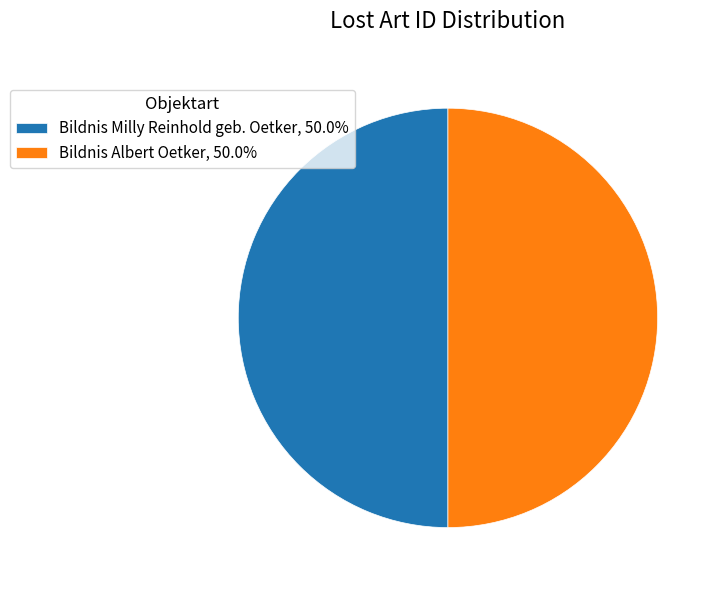

Do Bildnis Milly Reinhold geb. Oetker, 50.0% and Bildnis Albert Oetker, 50.0% together represent more than half of the pie?

Yes